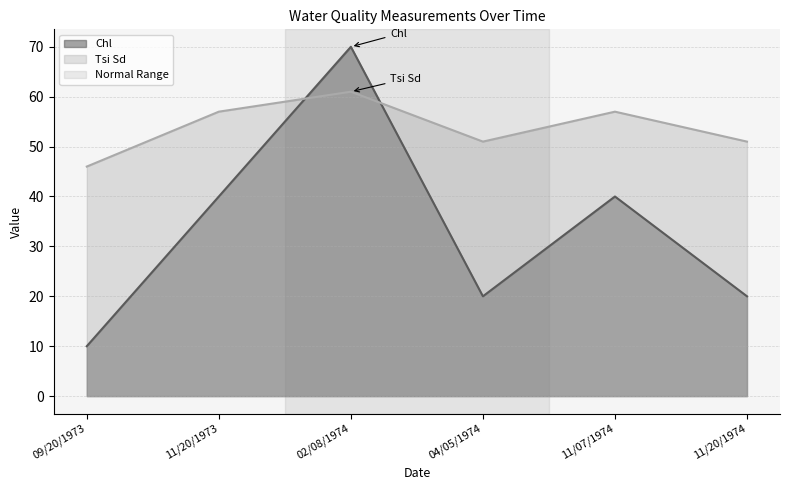

How many lines are shown in the chart?

2